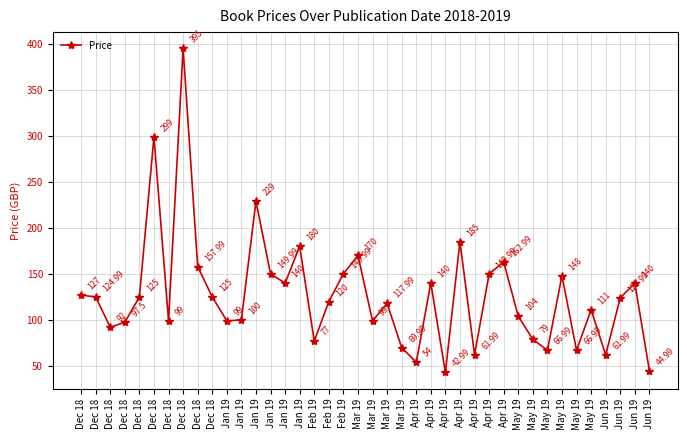

Does the chart have visible grid lines?

Yes